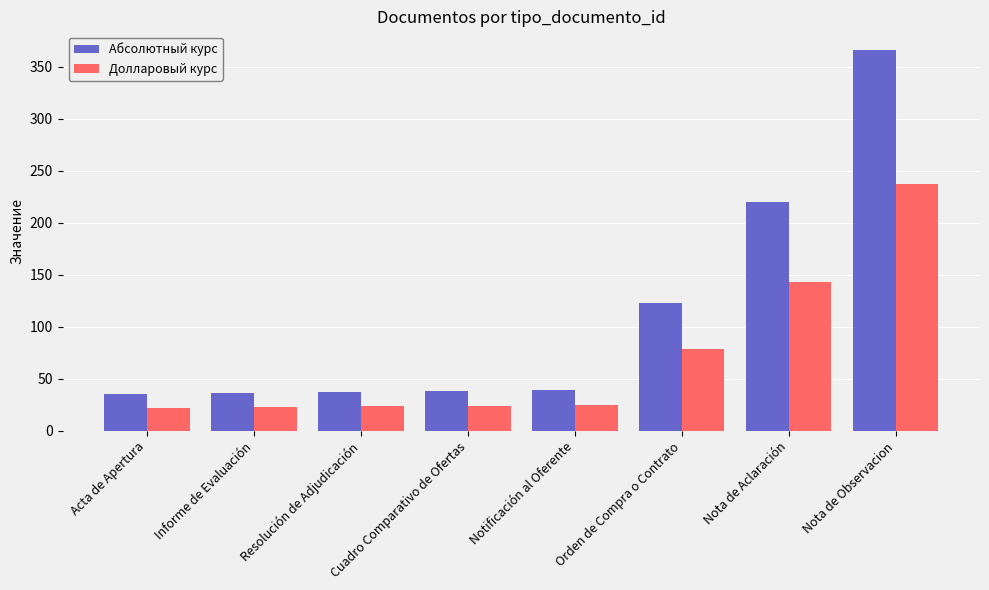

What is the spread (max minus min) of values at Nota de Observacion?

129